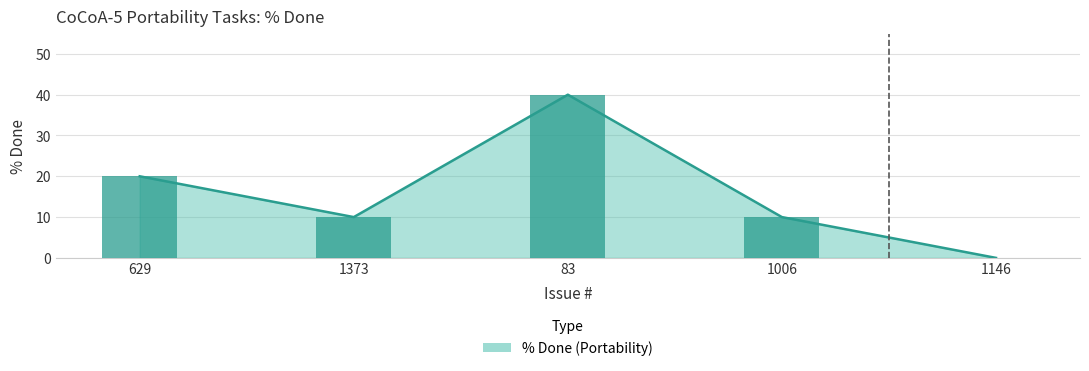

Approximately how many times larger is the value at 1006 compared to 83?

0.2